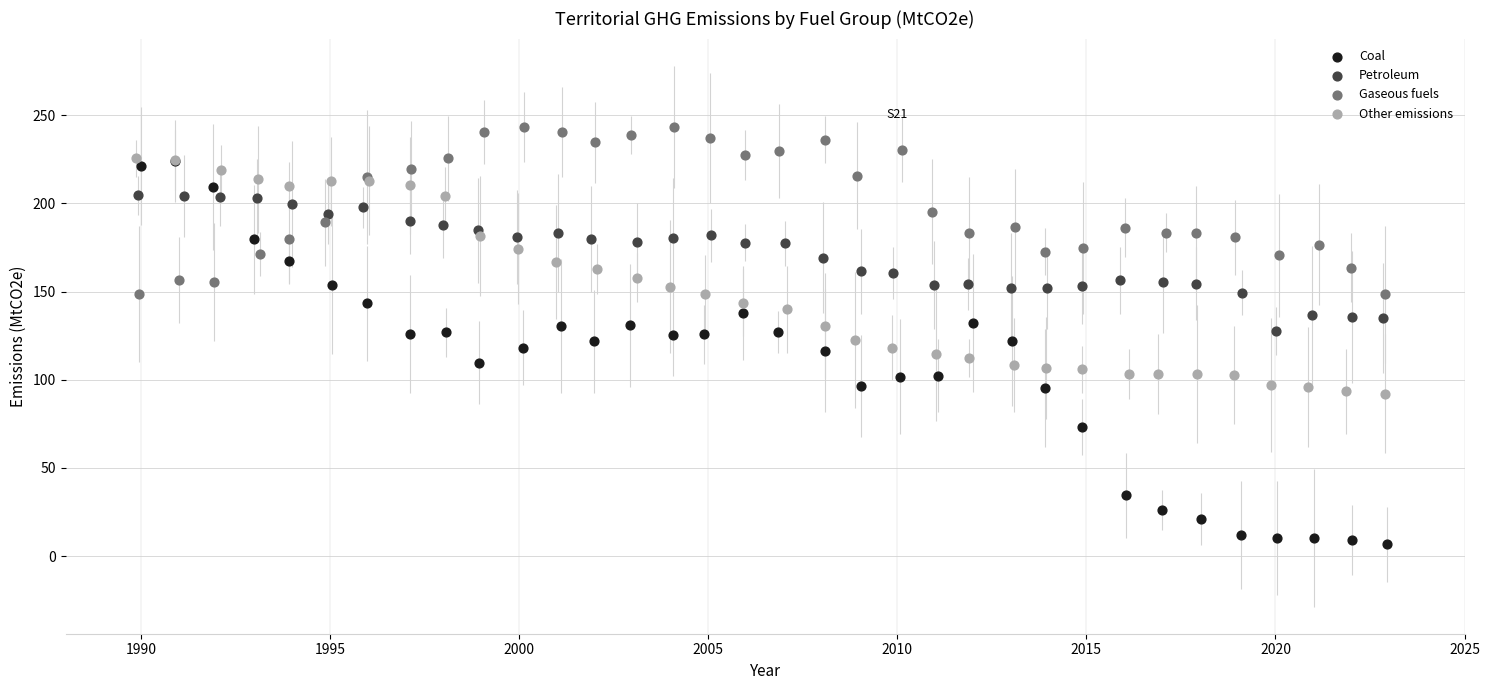

What are all the series names shown in the legend?

Coal, Petroleum, Gaseous fuels, Other emissions